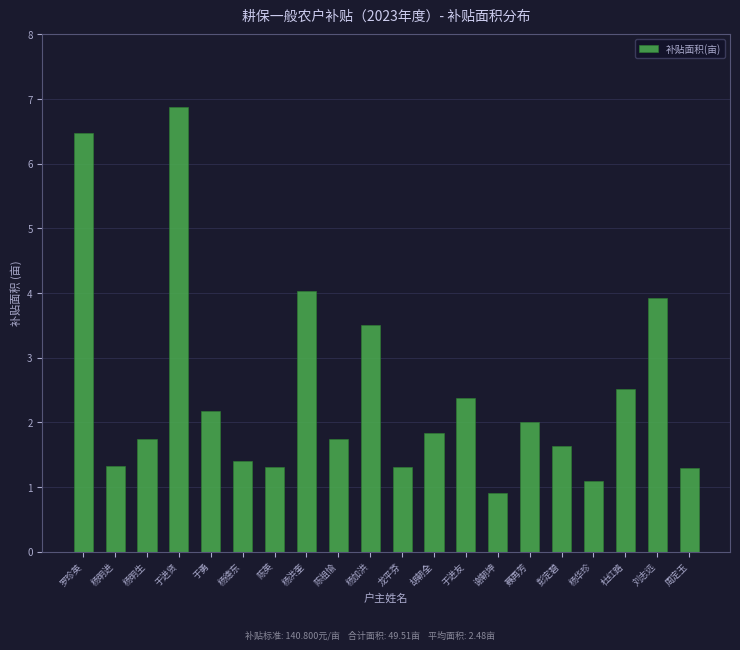

The value at 杨华珍 is 1.1. True or false?

True